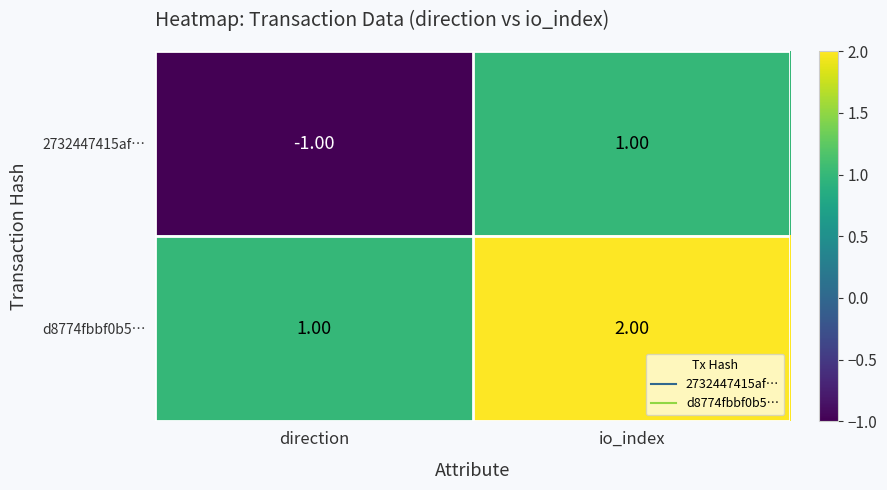

At direction, list the series in order from largest to smallest.

d8774fbbf0b5…, 2732447415af…